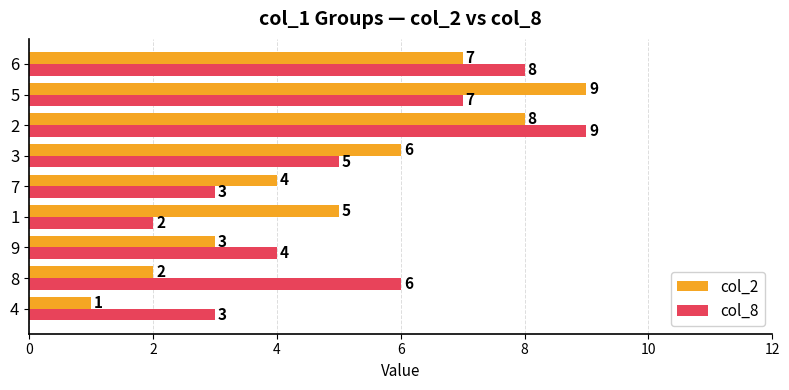

What is the sum of the col_8 values at 6 and 8?

14